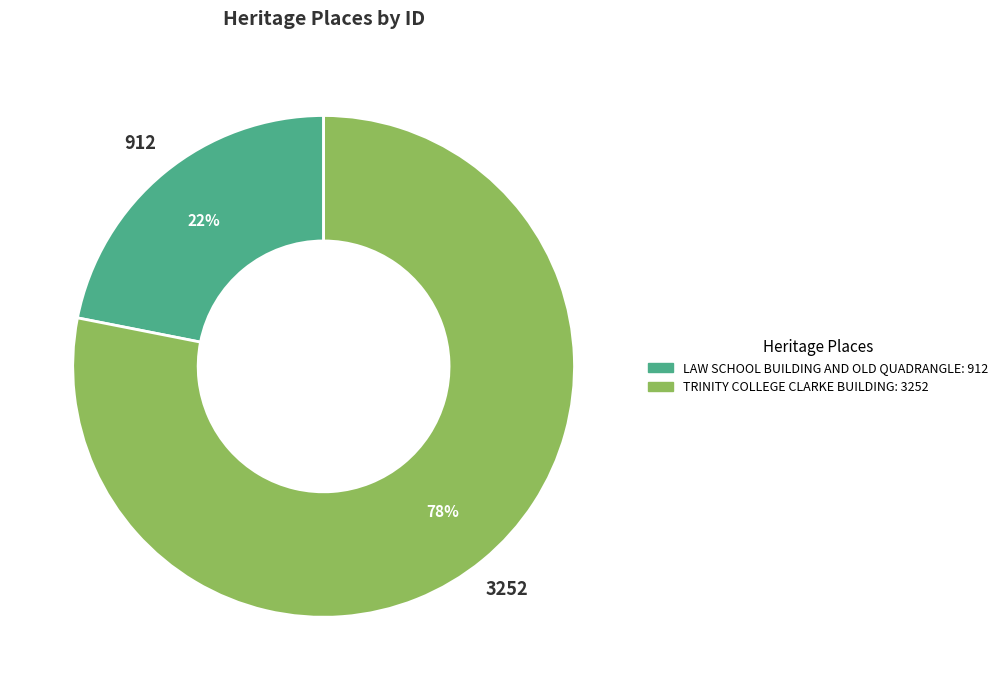

Count the number of slices in the pie.

2